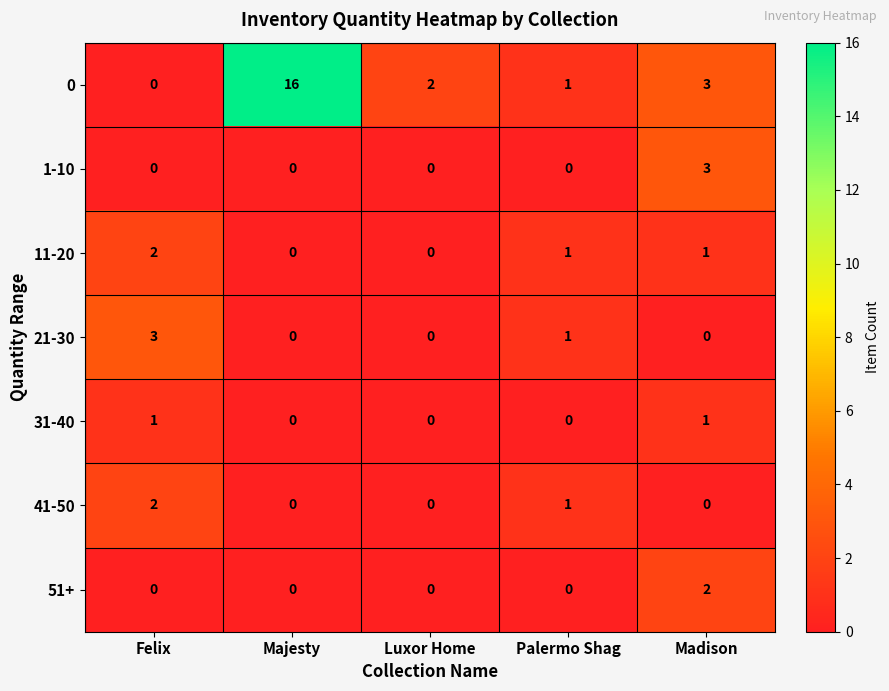

What is the total value across all series at Palermo Shag?

4